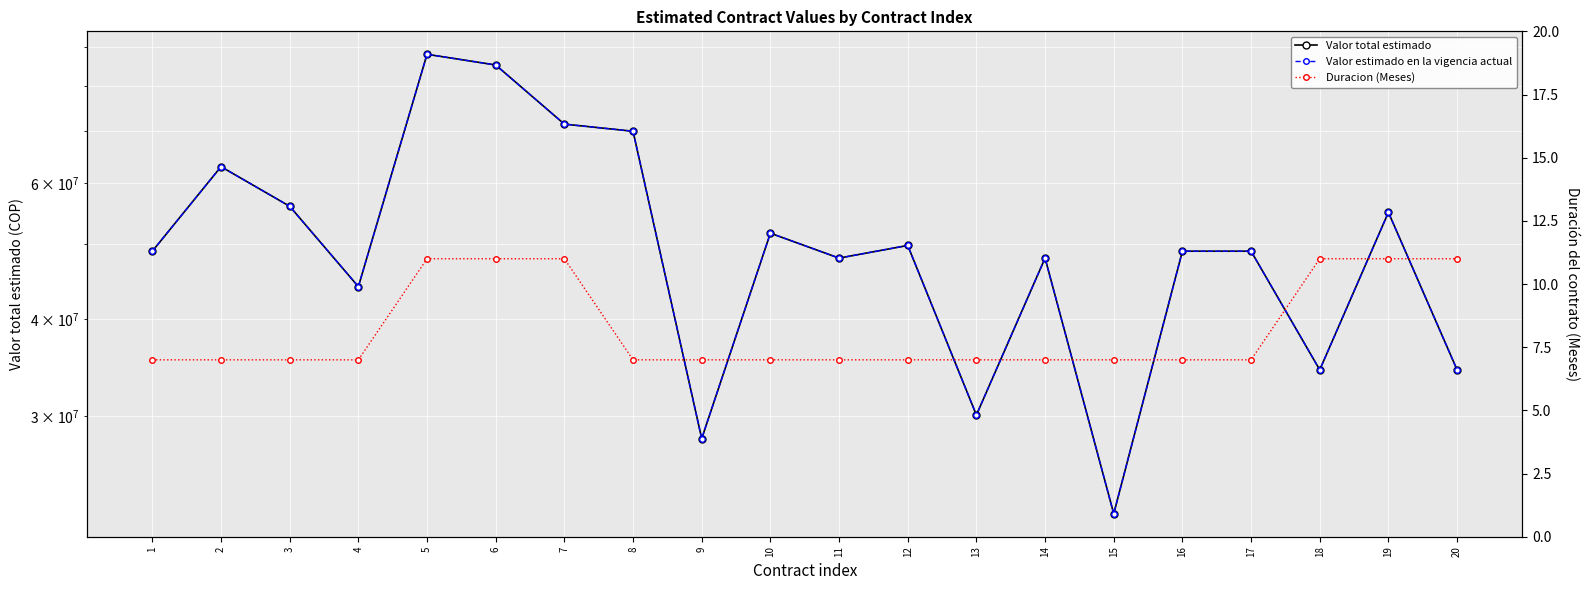

Reading left to right, transcribe all the data shown in this chart.

Valor total estimado: 49000000	63000000	56000000	44100000	88000000	85250000	71500000	70000000	28063000	51695000	48002500	49841365	30100000	48002500	22443015	49000000	49000000	34430000	55000000	34430000
Valor estimado en la vigencia actual: 49000000	63000000	56000000	44100000	88000000	85250000	71500000	70000000	28063000	51695000	48002500	49841365	30100000	48002500	22443015	49000000	49000000	34430000	55000000	34430000
Duracion (Meses): 7	7	7	7	11	11	11	7	7	7	7	7	7	7	7	7	7	11	11	11